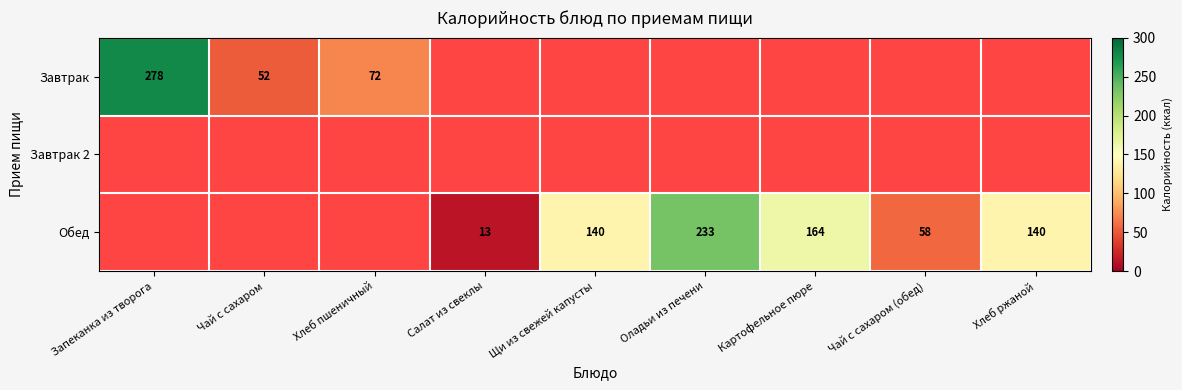

Is it true that Обед equals 164 at Картофельное пюре?

True